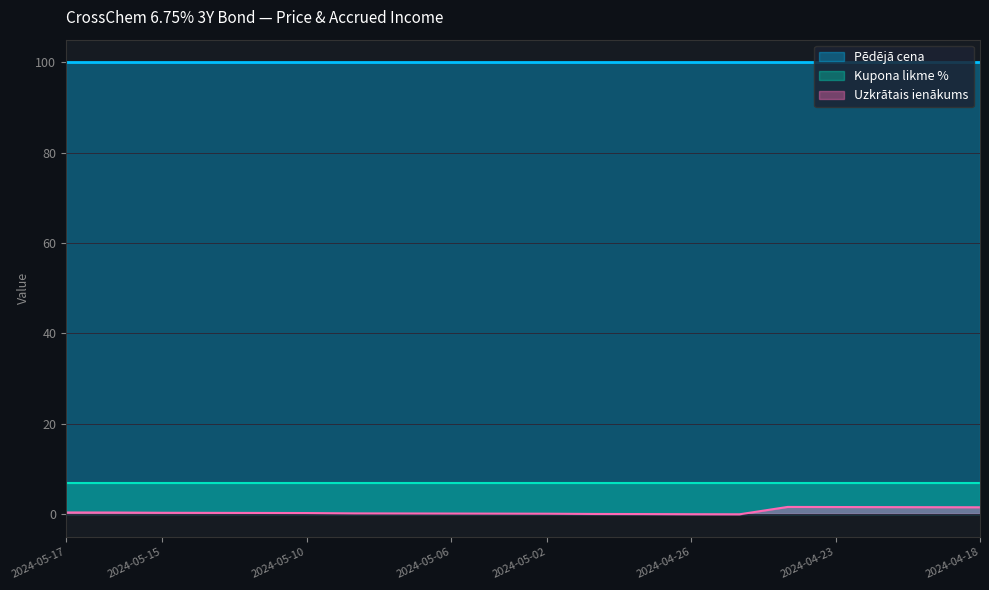

Which series has the largest range (max minus min)?

Uzkrātais ienākums